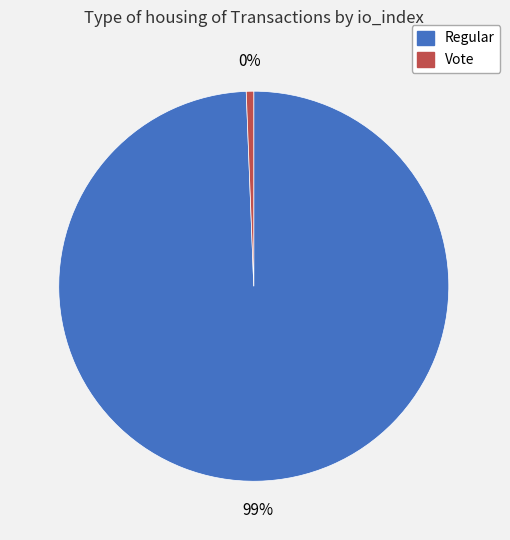

Is there any slice that represents more than half of the pie?

Yes